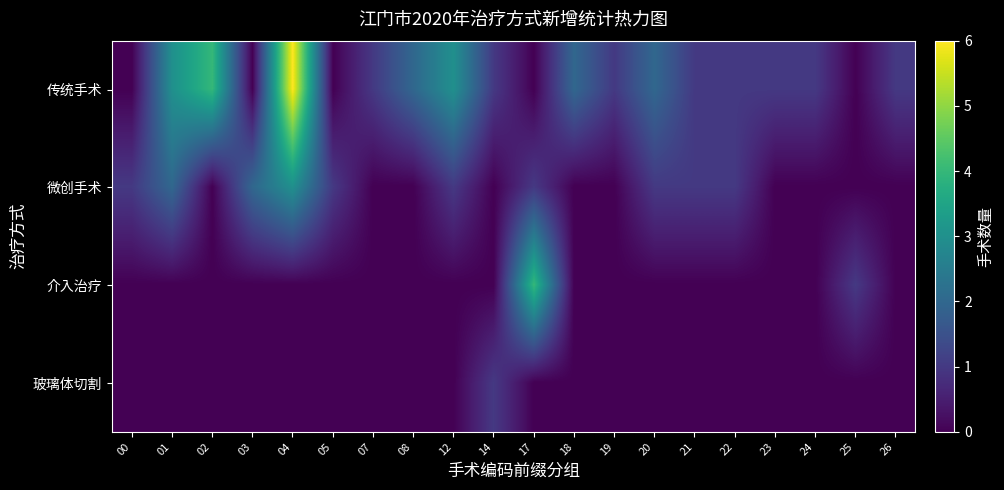

What is the spread (max minus min) of values at 05?

1